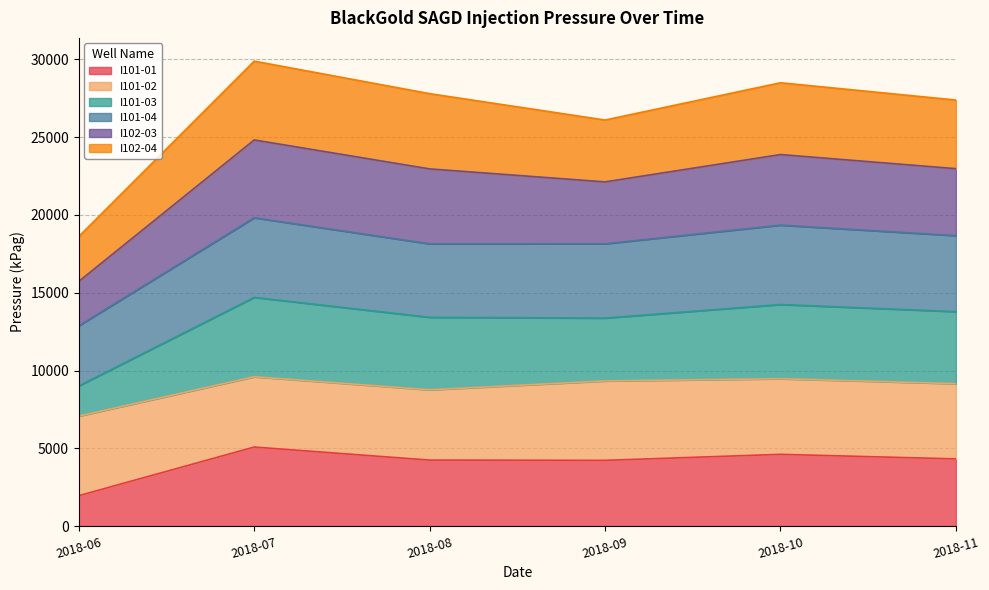

What is the total value across all series at 2018-08?

27785.3